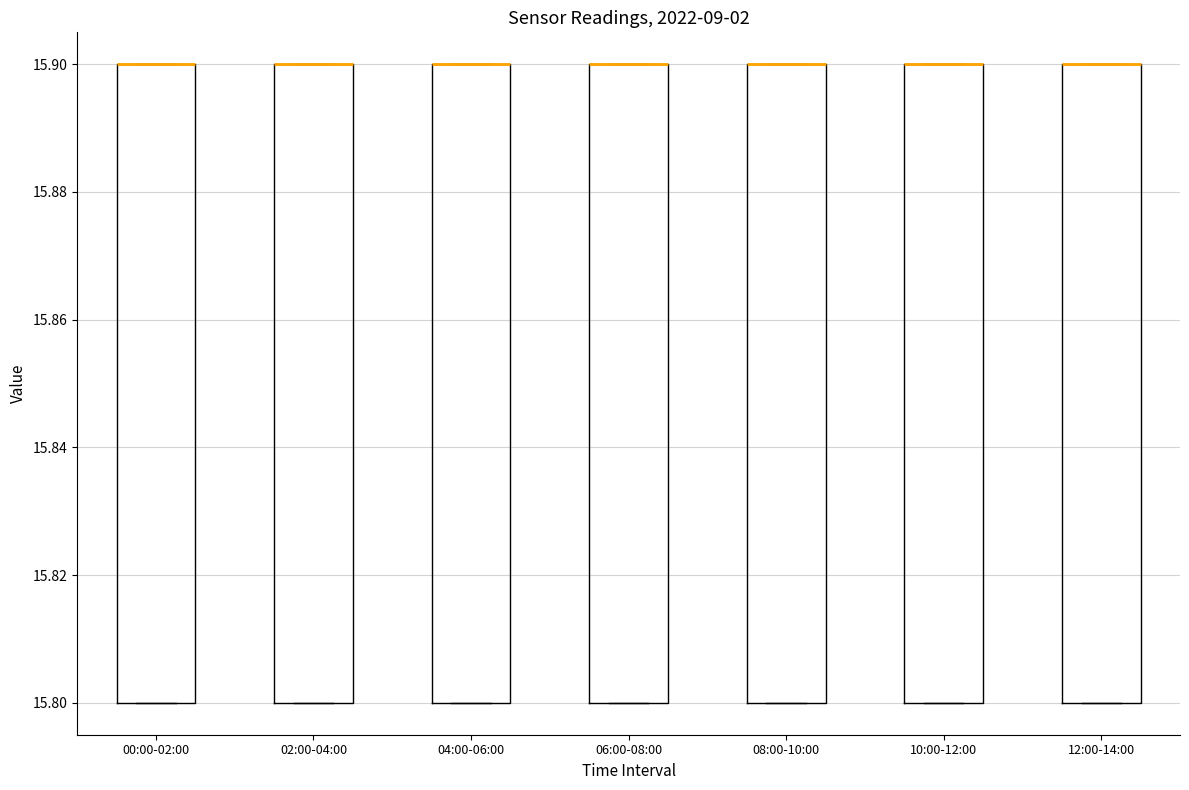

Where is the upper edge of the box for 06:00-08:00 on the y-axis? The values are not printed on the chart, so give them approximately, as read against the axis.

15.9